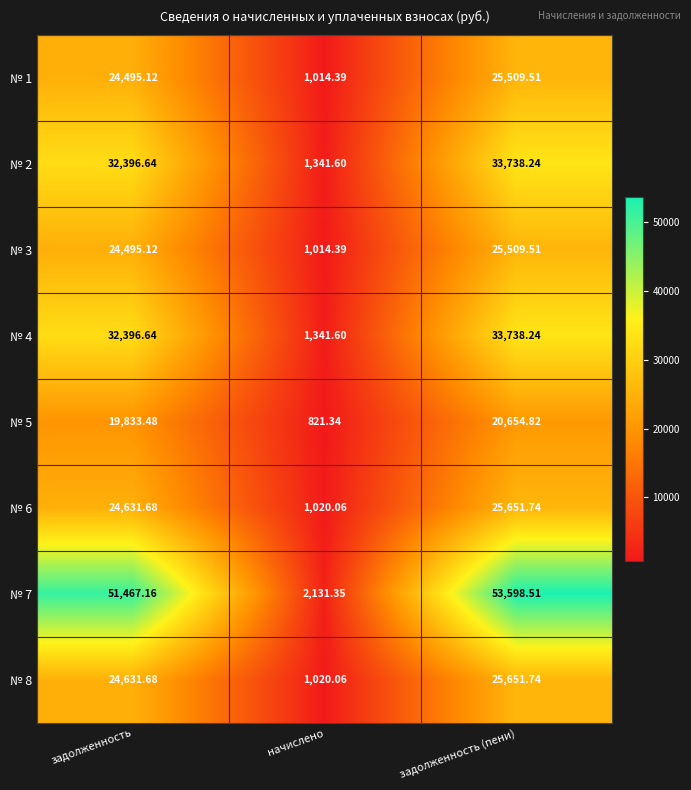

List the labels in order of № 4 value, smallest first.

начислено, задолженность, задолженность (пени)